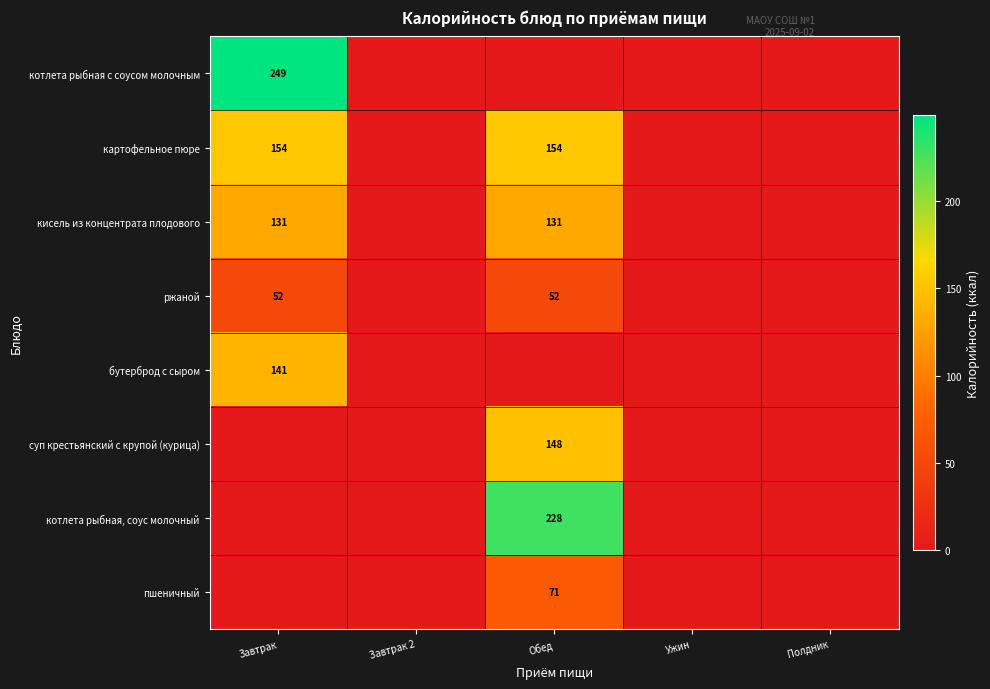

The value of пшеничный at Обед is 71. True or false?

True